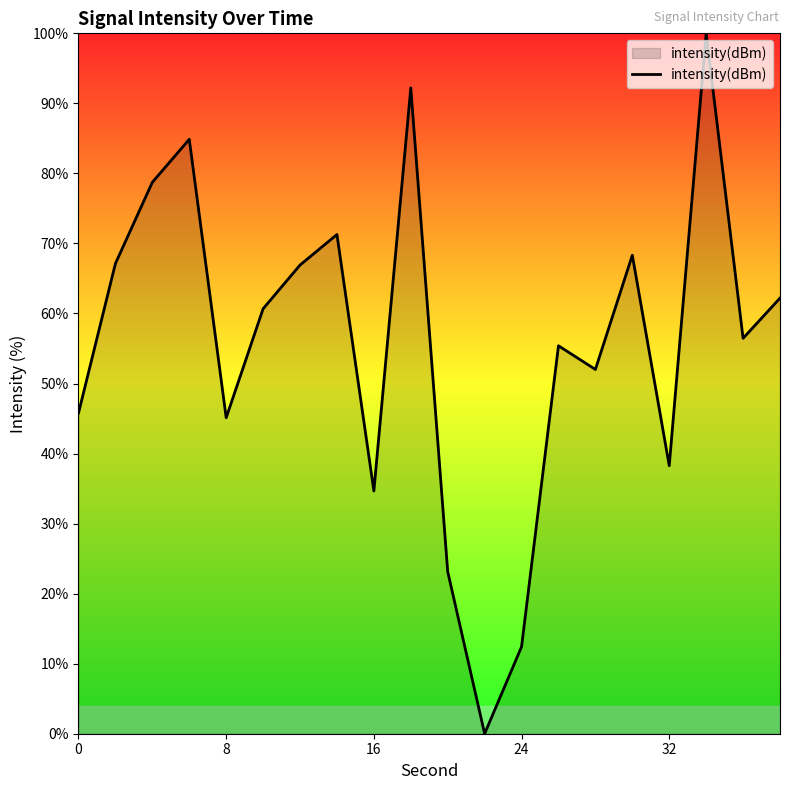

What is the maximum value shown in the chart?

100.0